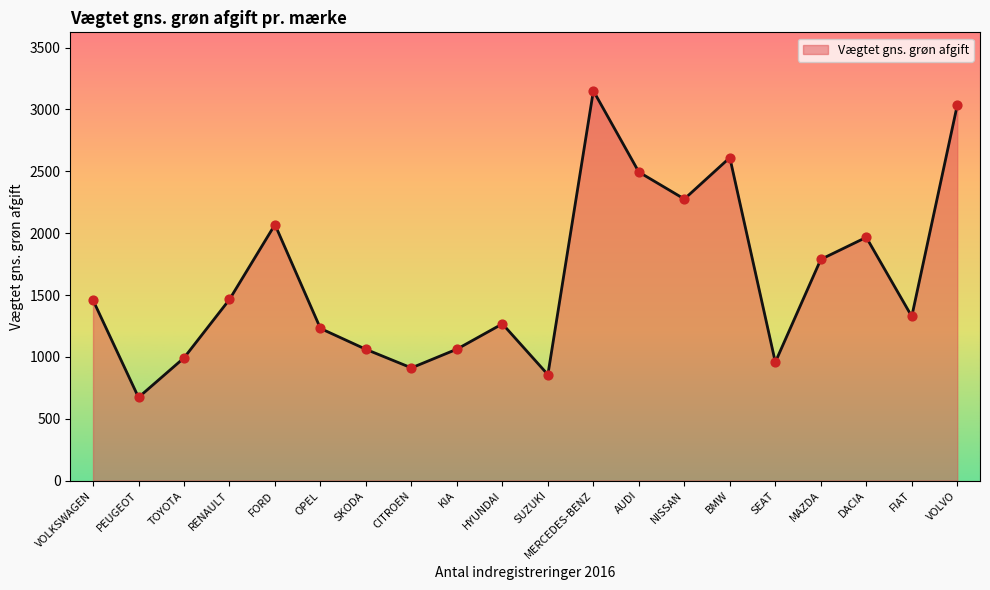

What is the ratio of the value at NISSAN to the value at HYUNDAI?

1.8